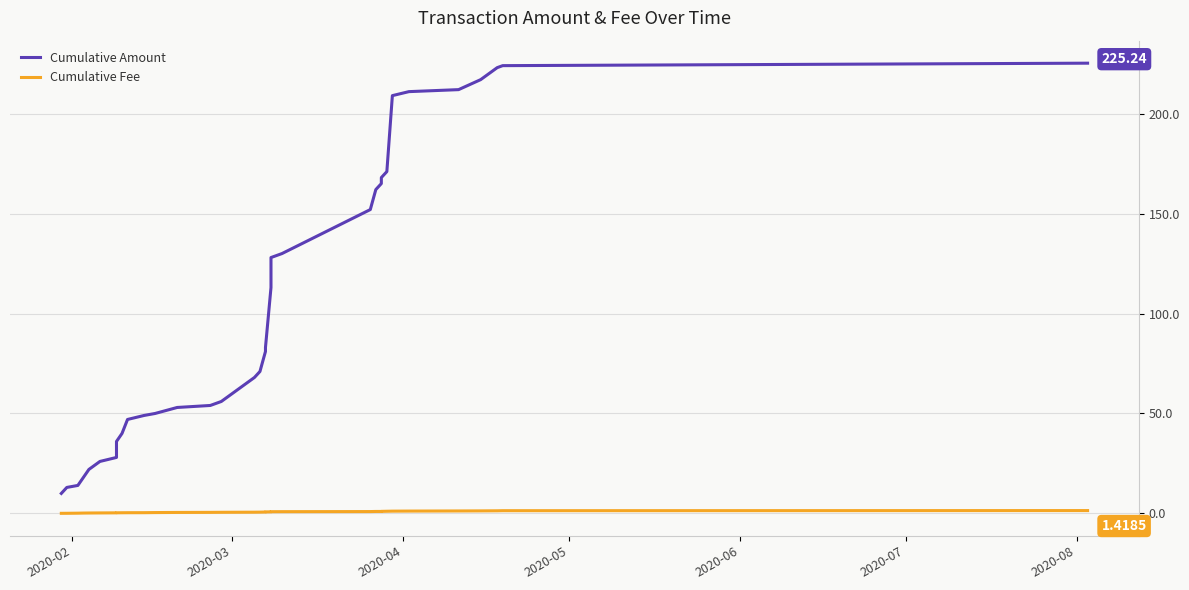

What are all the series names shown in the legend?

Cumulative Amount, Cumulative Fee